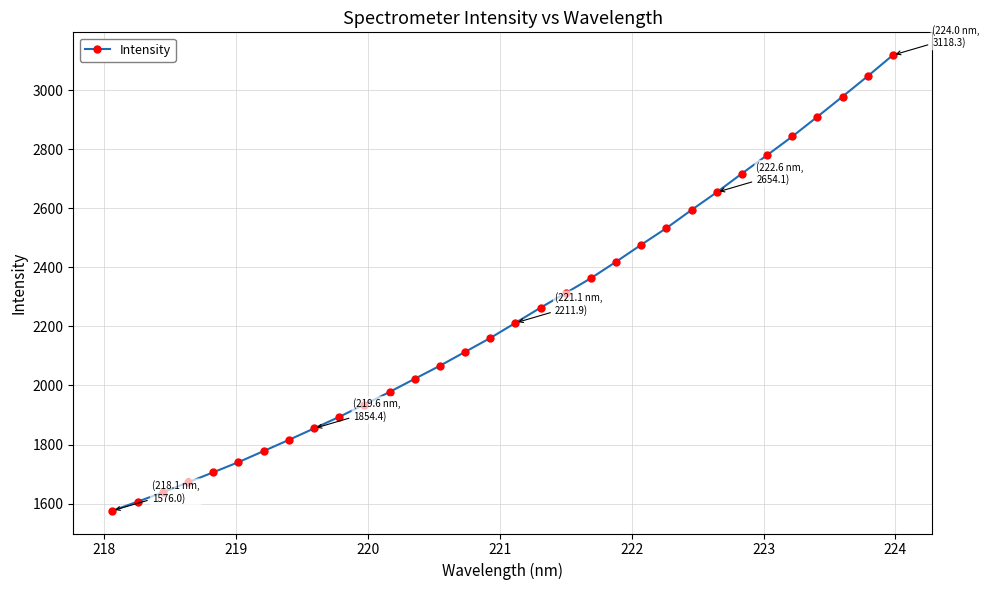

What is the maximum value shown in the chart?

3118.3